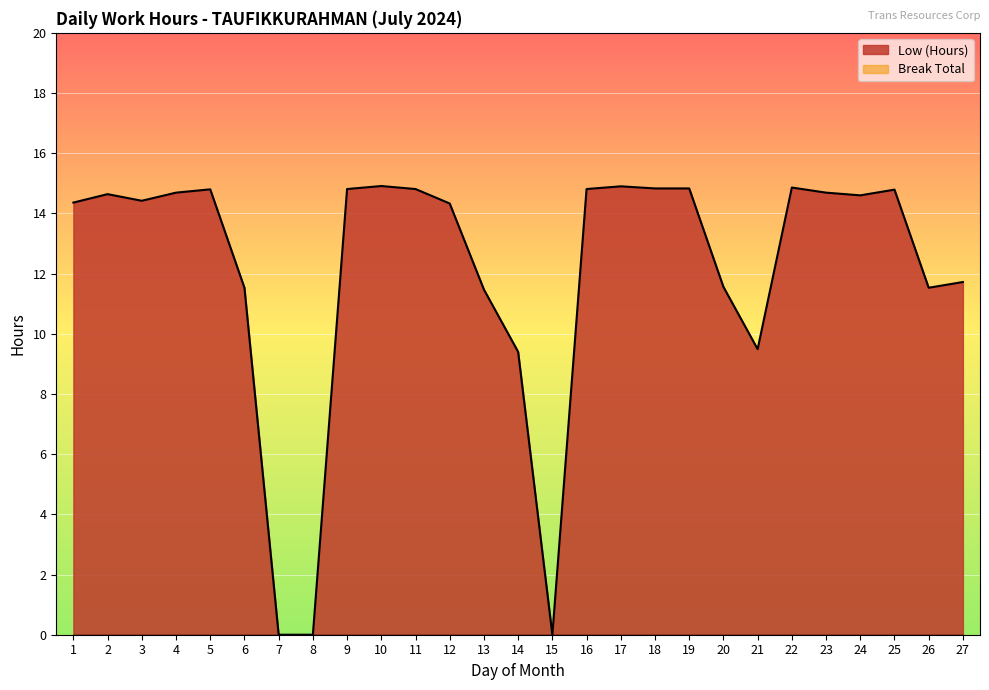

At which label does the data first exceed 14?

1